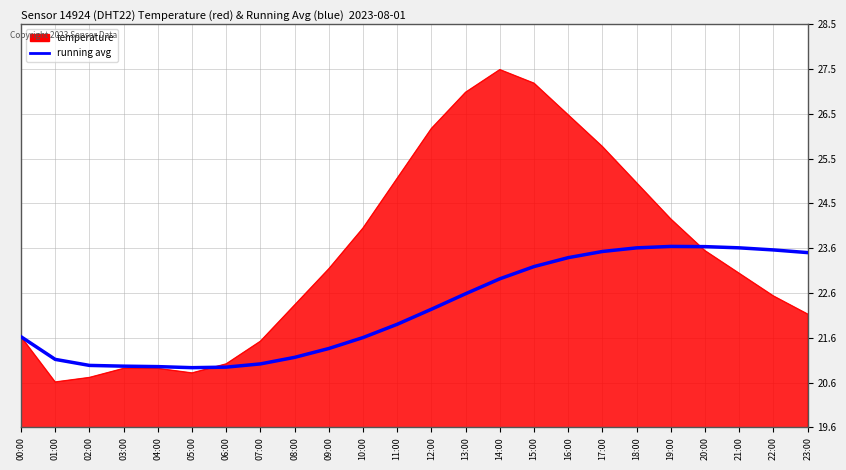

What is the difference between the highest and lowest values at 01:00?

0.5